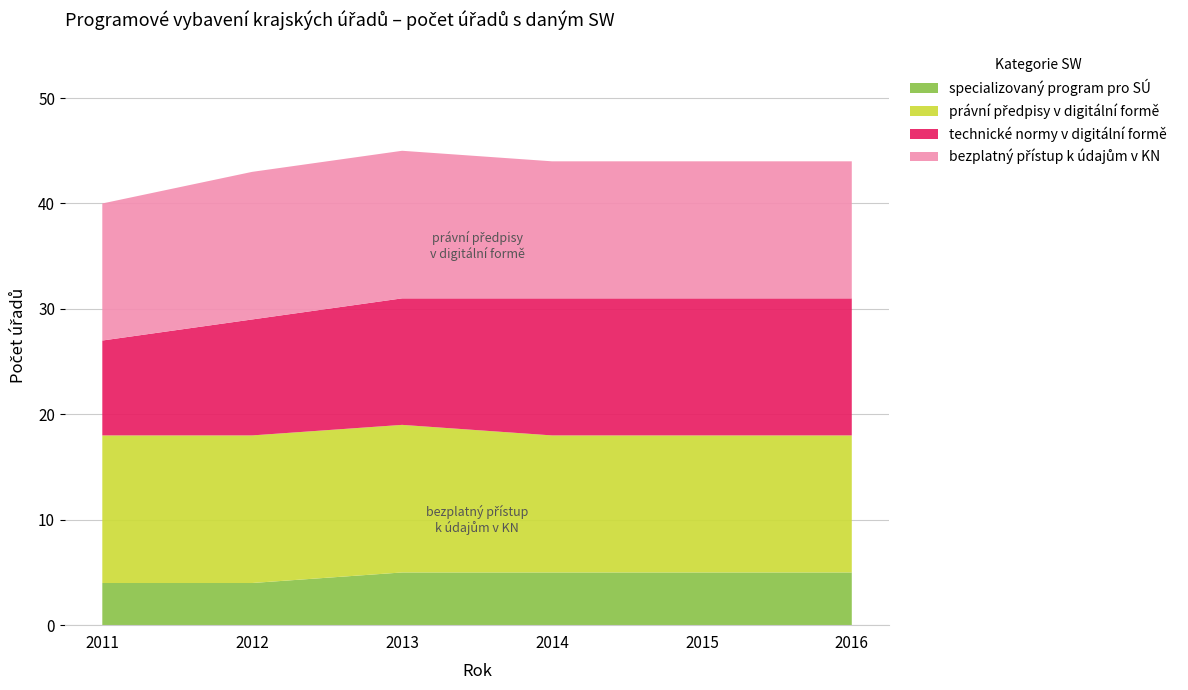

Reading left to right, extract all data points from this chart.

specializovaný program pro SÚ: 2011=4	2012=4	2013=5	2014=5	2015=5	2016=5
právní předpisy v digitální formě: 2011=14	2012=14	2013=14	2014=13	2015=13	2016=13
technické normy v digitální formě: 2011=9	2012=11	2013=12	2014=13	2015=13	2016=13
bezplatný přístup k údajům v KN: 2011=13	2012=14	2013=14	2014=13	2015=13	2016=13